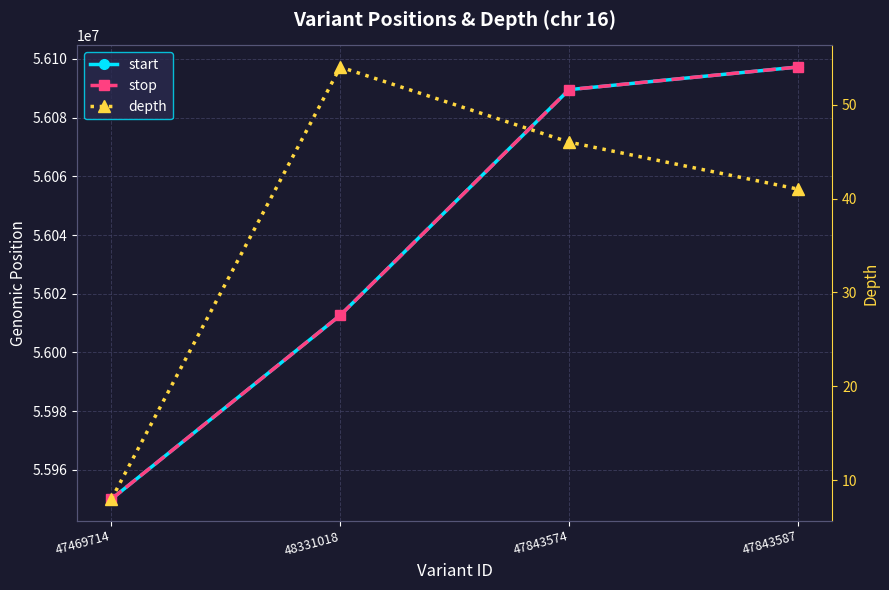

The value of stop at 48331018 is 56012674. True or false?

True